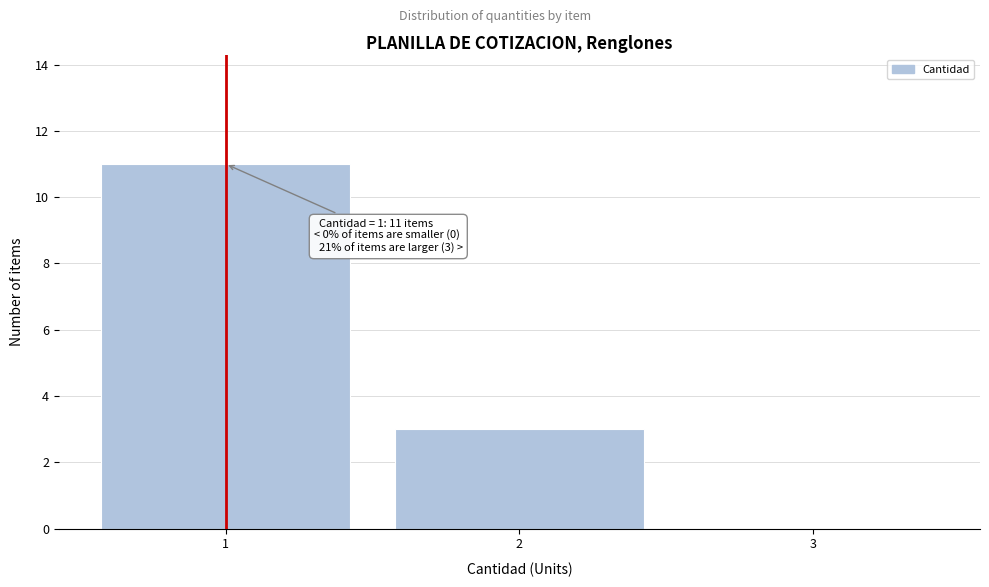

Reading left to right, extract all data points from this chart.

1=11	2=3	3=0